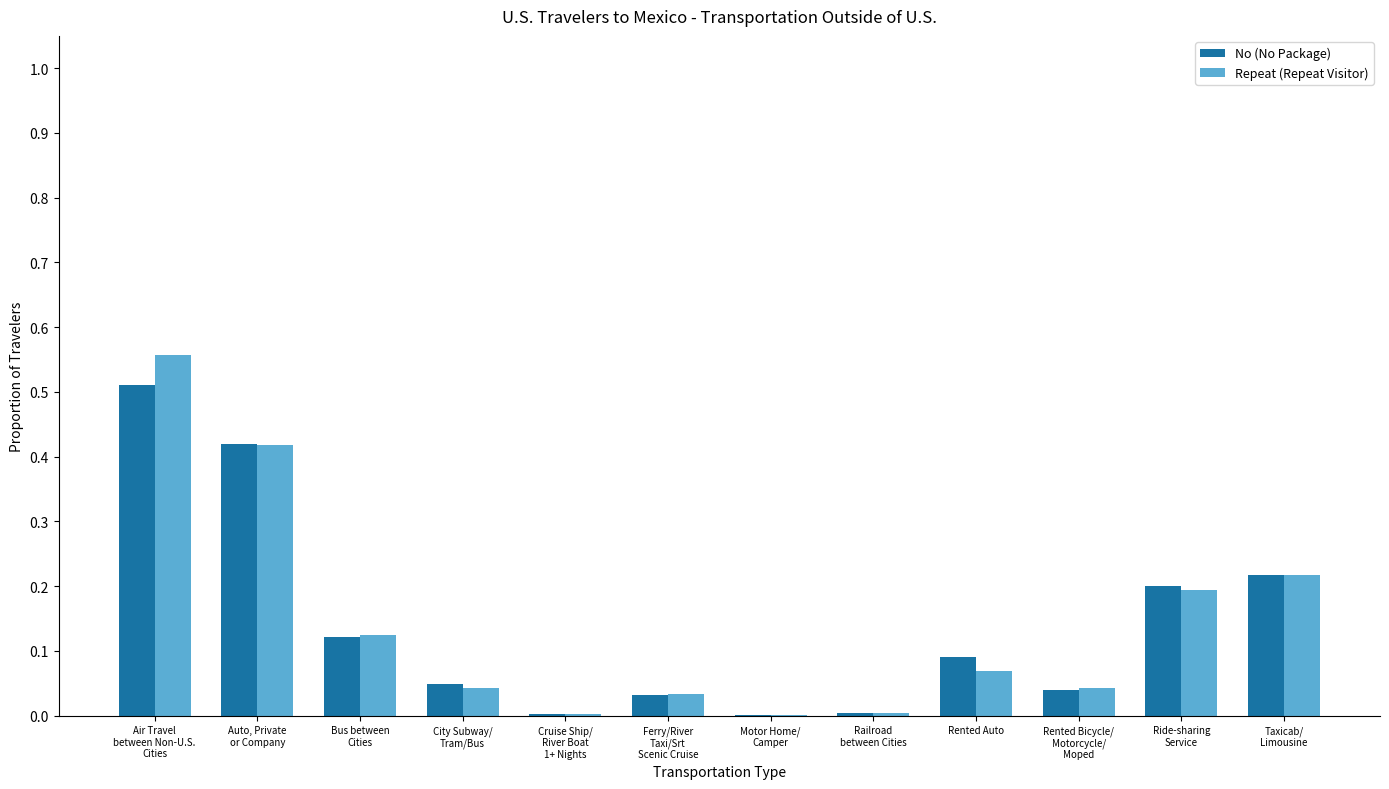

What is the sum of all No (No Package) values?

1.7